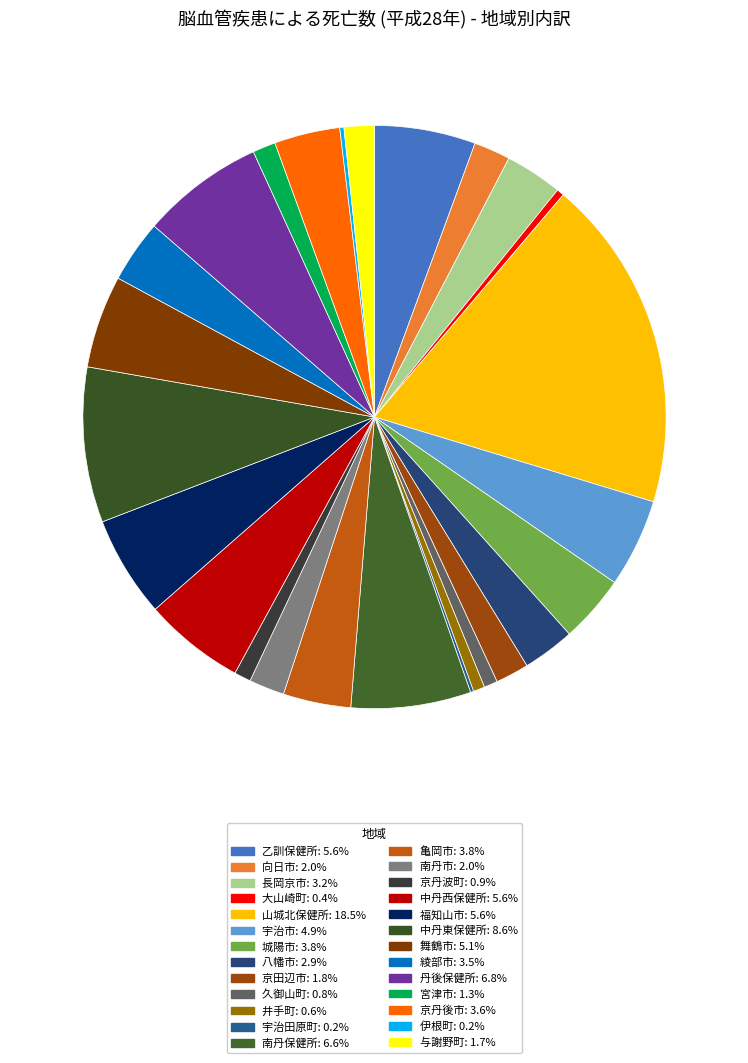

To the nearest percent, what portion does 南丹保健所 represent?

7%